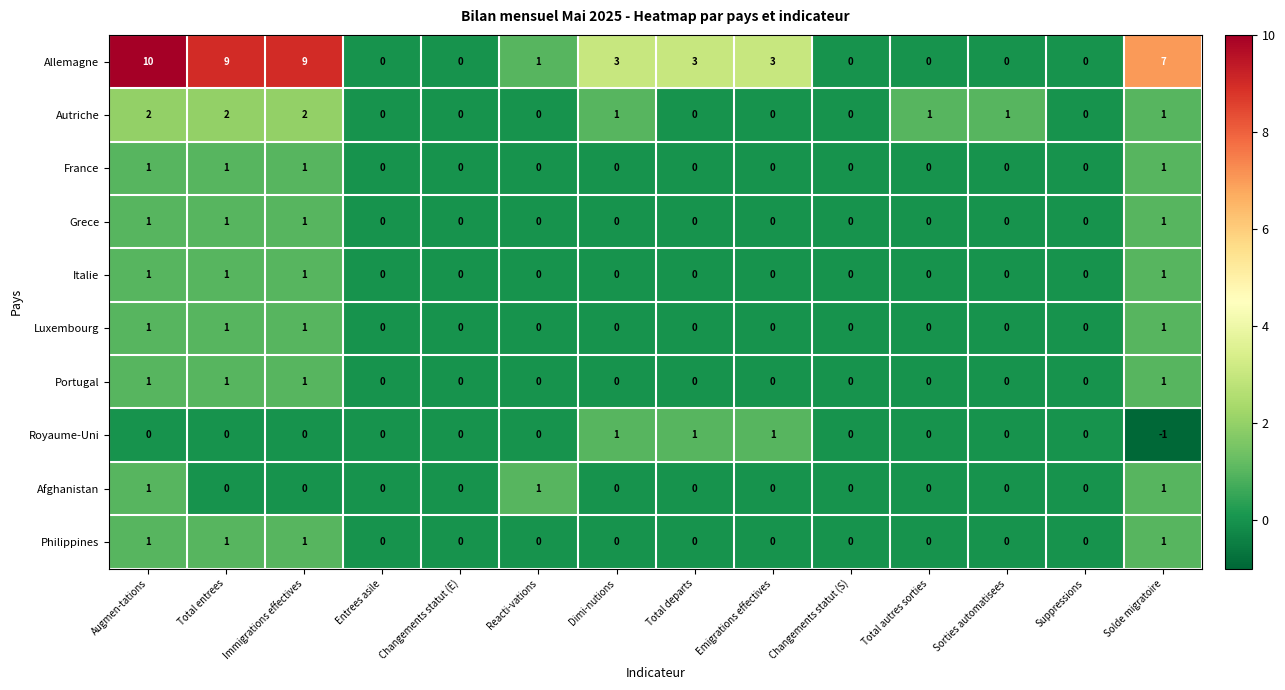

At which category is the sum across all series the highest?

Augmen-tations